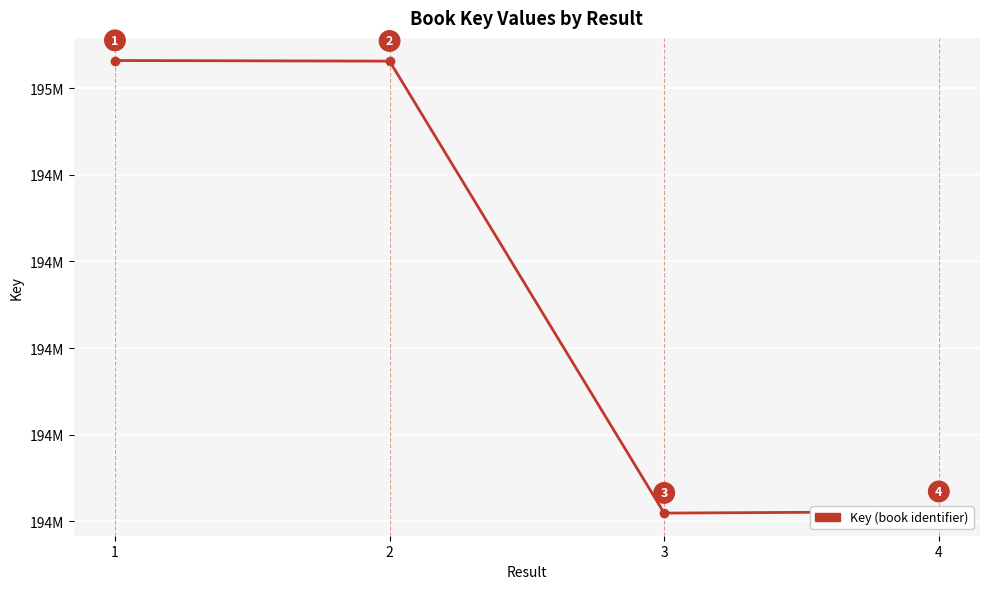

What is the average value?

194141867